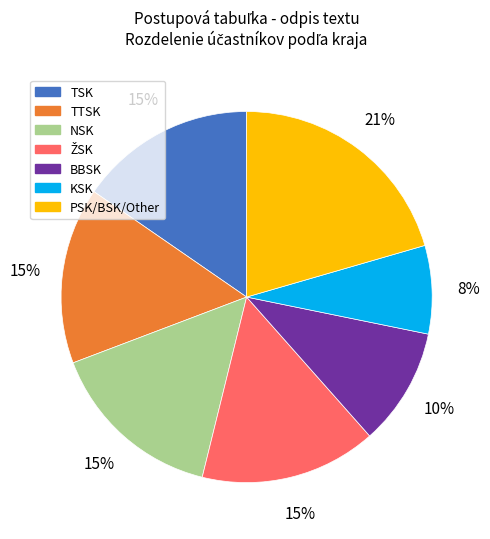

Which slice is the smallest?

KSK